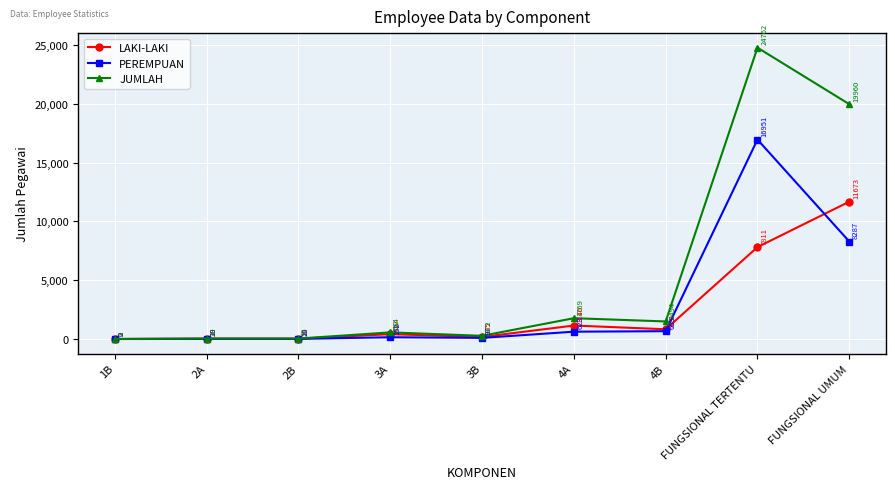

The value of JUMLAH at 3B is 272. True or false?

True